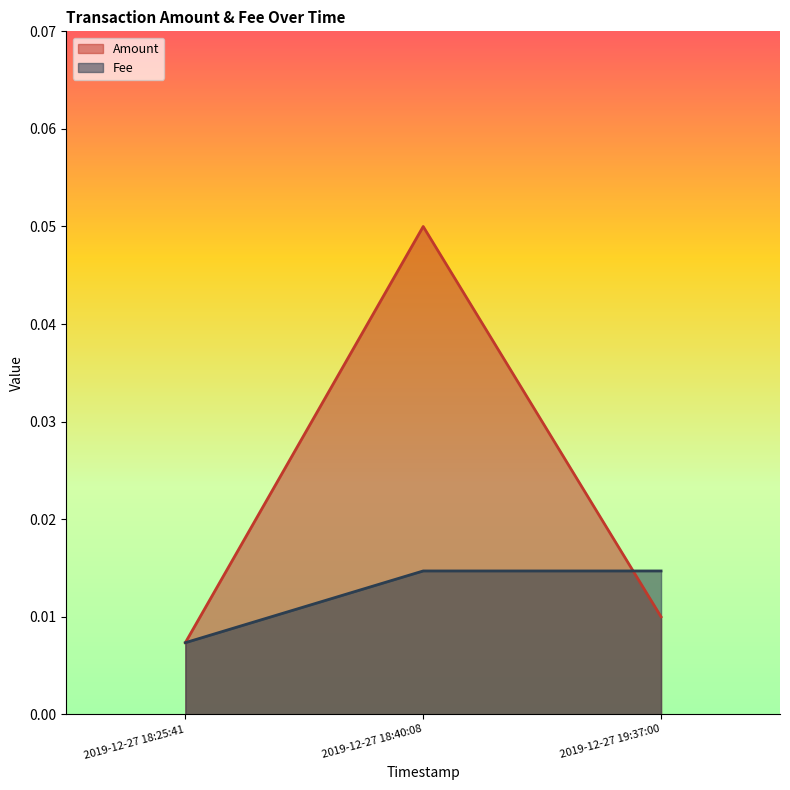

Reading right to left, extract all data points from this chart.

Amount: 0.0	0.1	0.0
Fee: 0.0	0.0	0.0